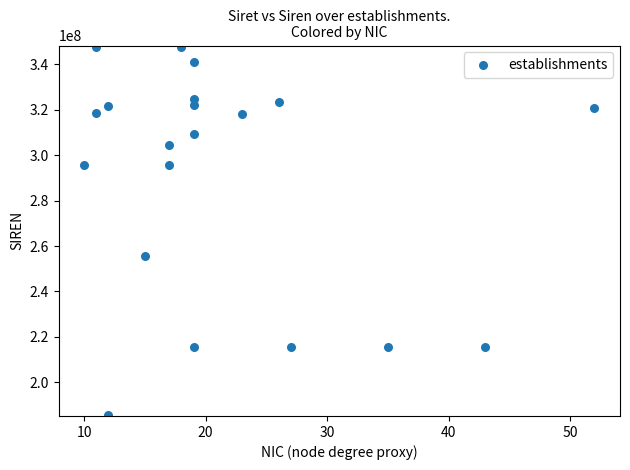

What is the range of Y values (max minus min)?

162075409